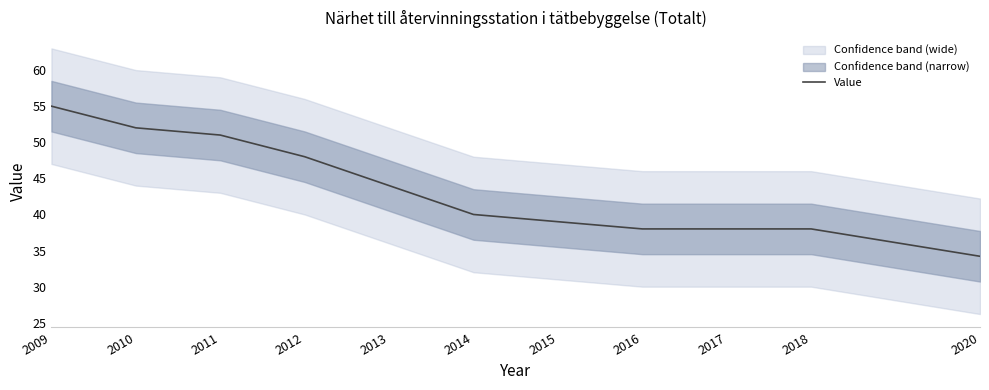

True or false: the data has more than 2 interior local peaks.

False